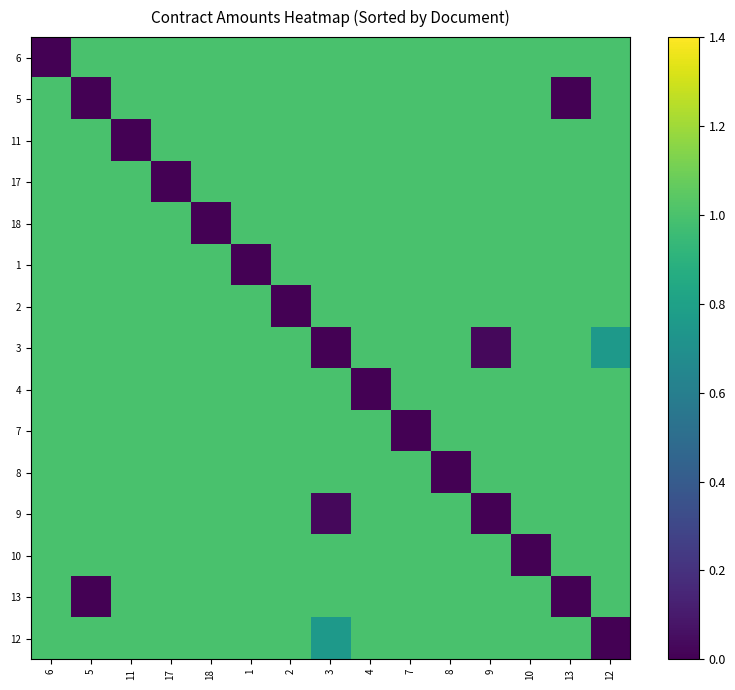

What is the total value across all series at 10?

14.0